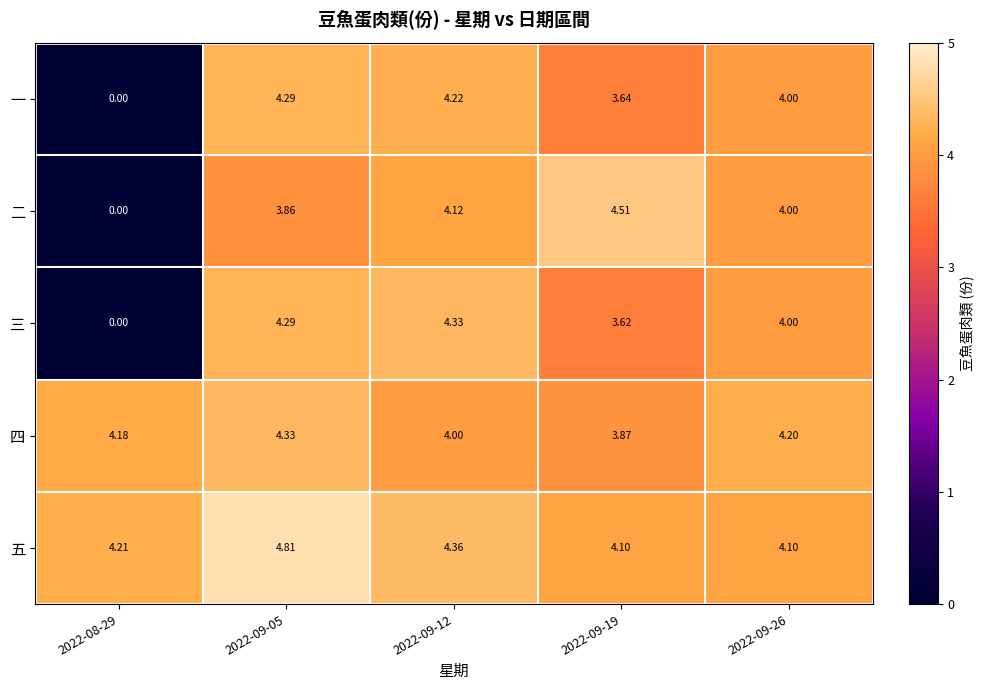

Is the value of 二 at 2022-08-29 greater than the value of 四 at 2022-08-29?

No